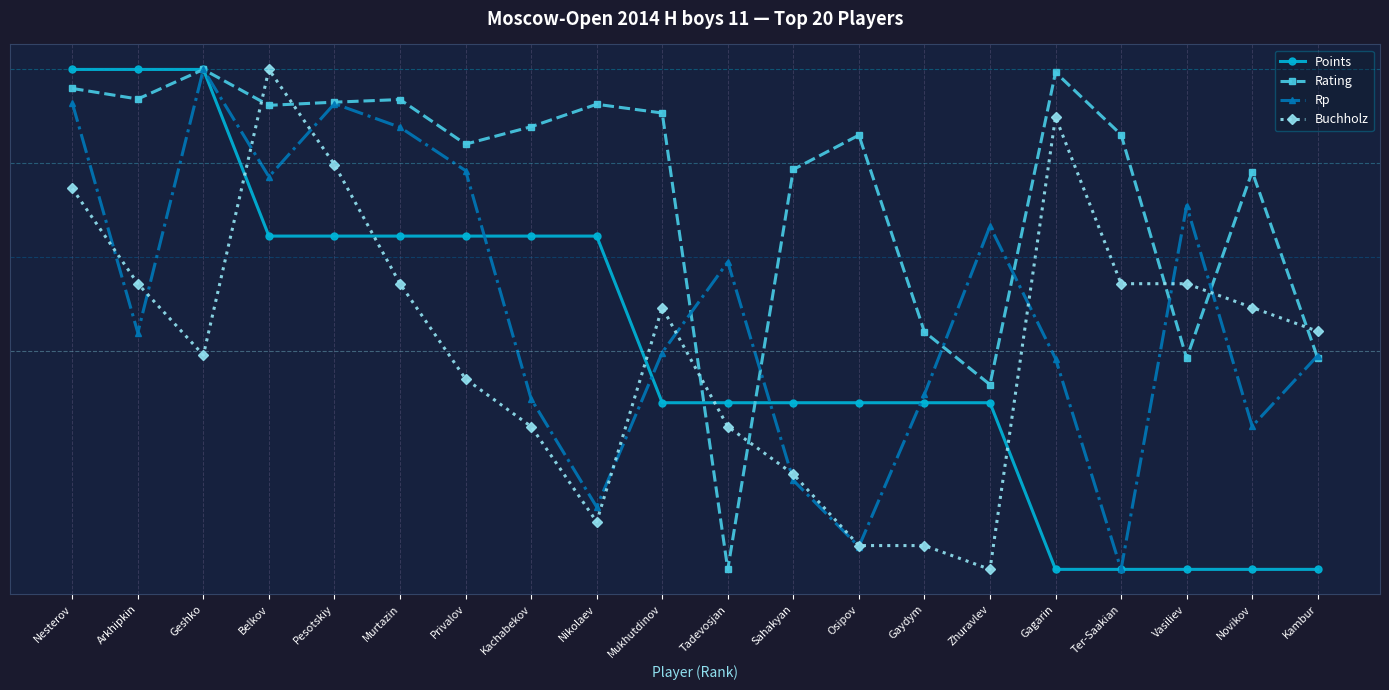

At which category does Buchholz reach its first local peak?

Belkov